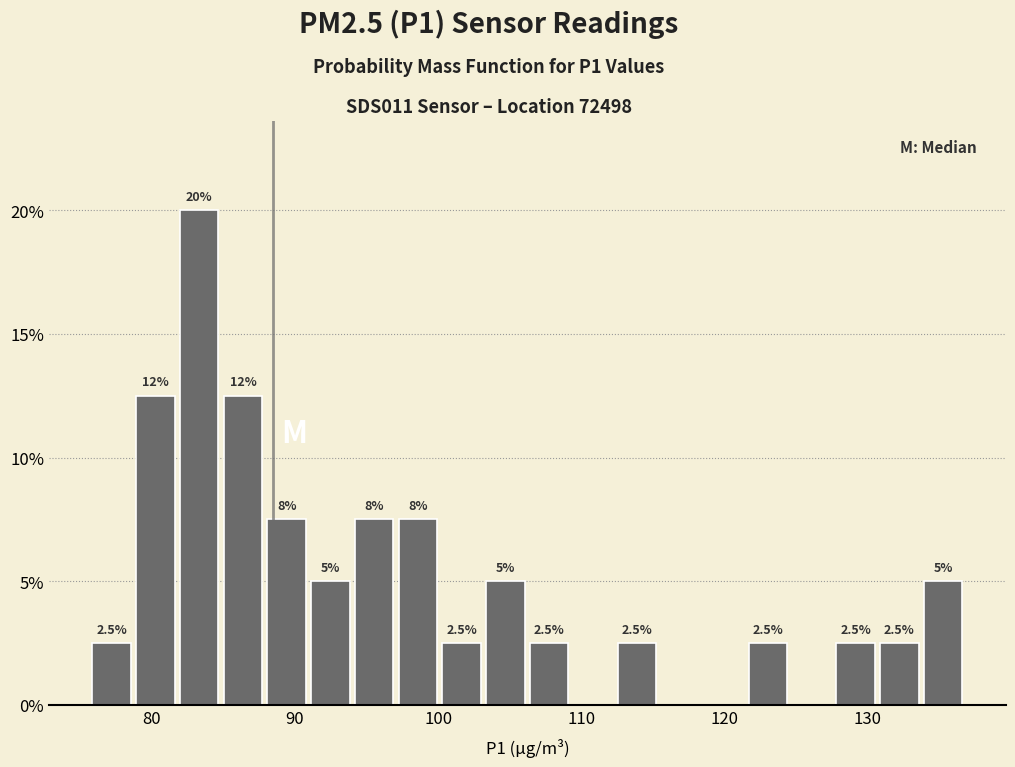

Read against the x-axis, roughly where is the centre of the tallest bar?

83